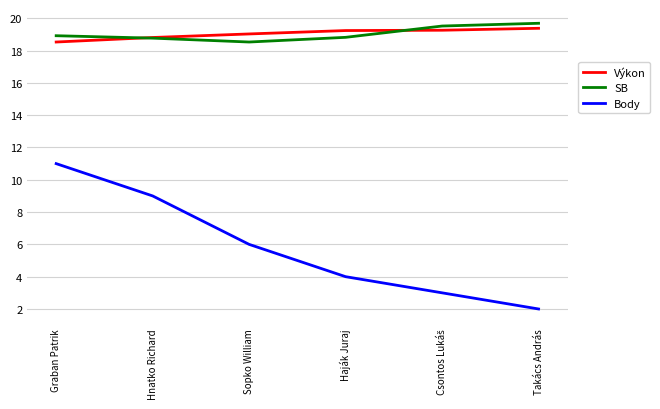

How many series are shown in this chart?

3